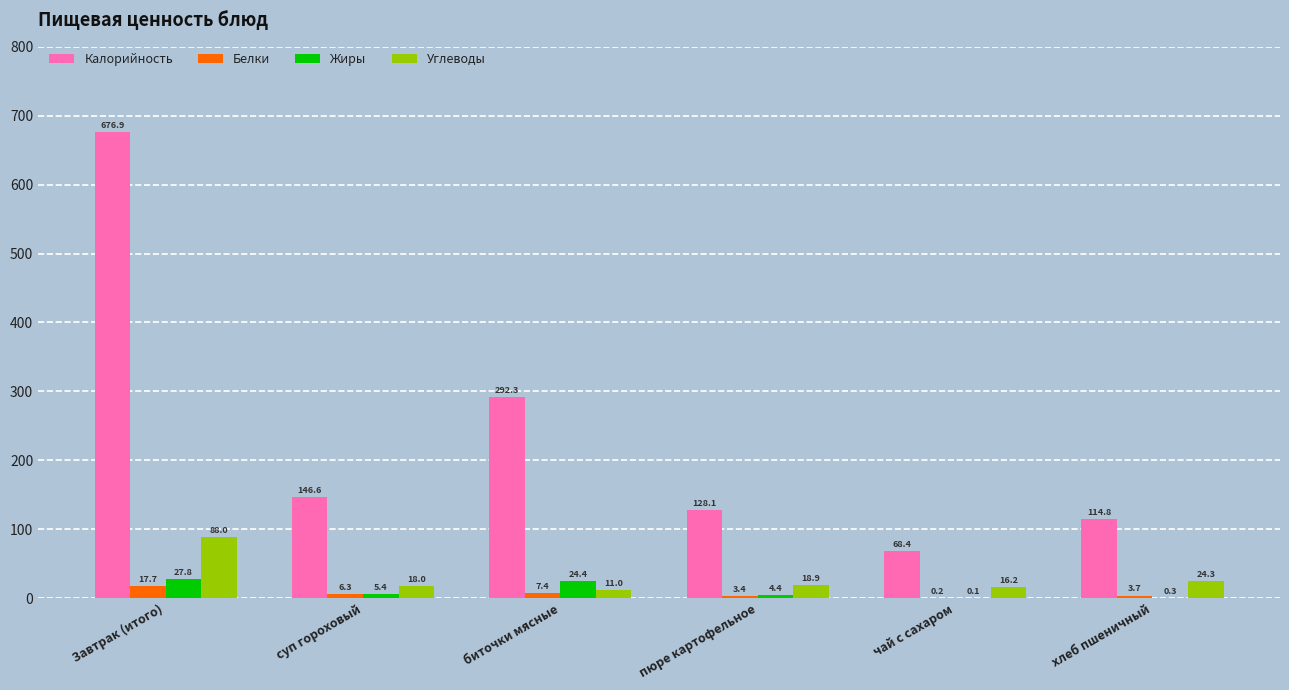

The value of Углеводы at Завтрак (итого) is 88.0. True or false?

True